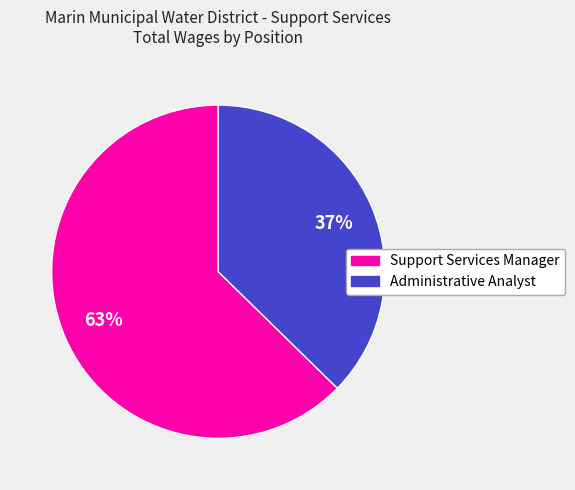

What is the majority slice?

Support Services Manager